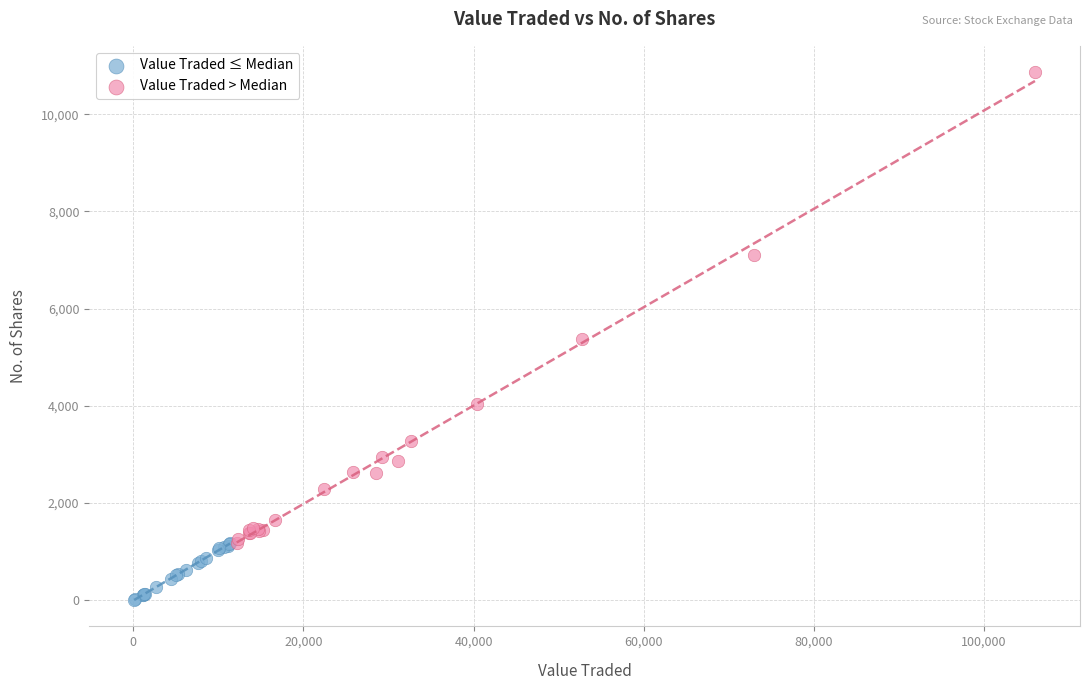

Which series contains the lowest Y value?

Value Traded ≤ Median